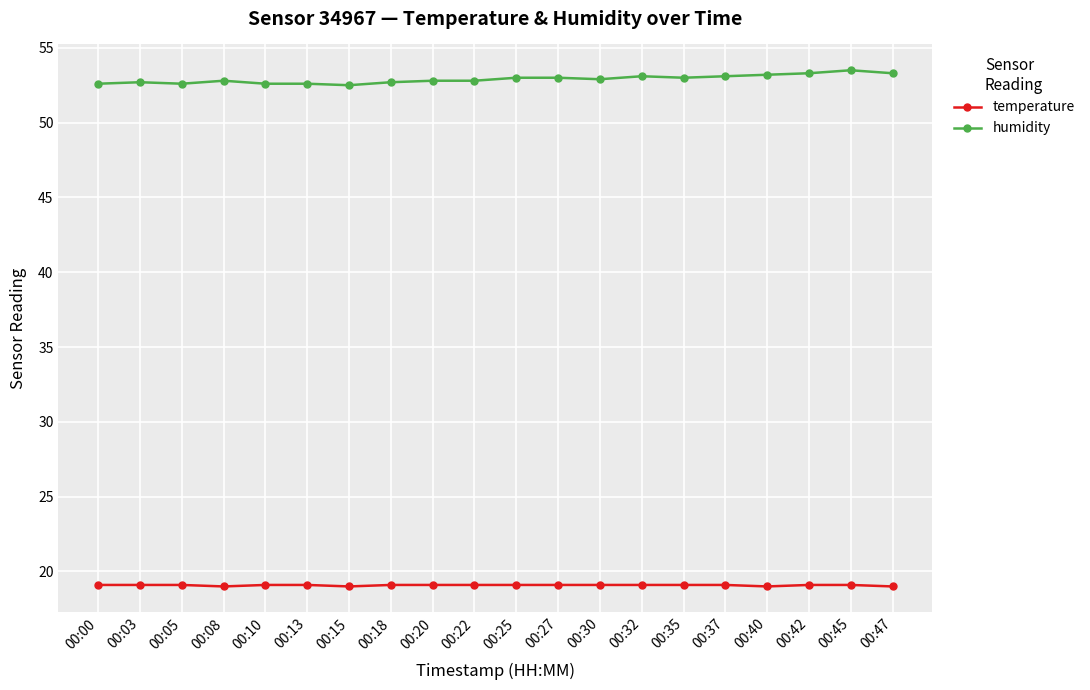

At 00:32, list the series in order from smallest to largest.

temperature, humidity